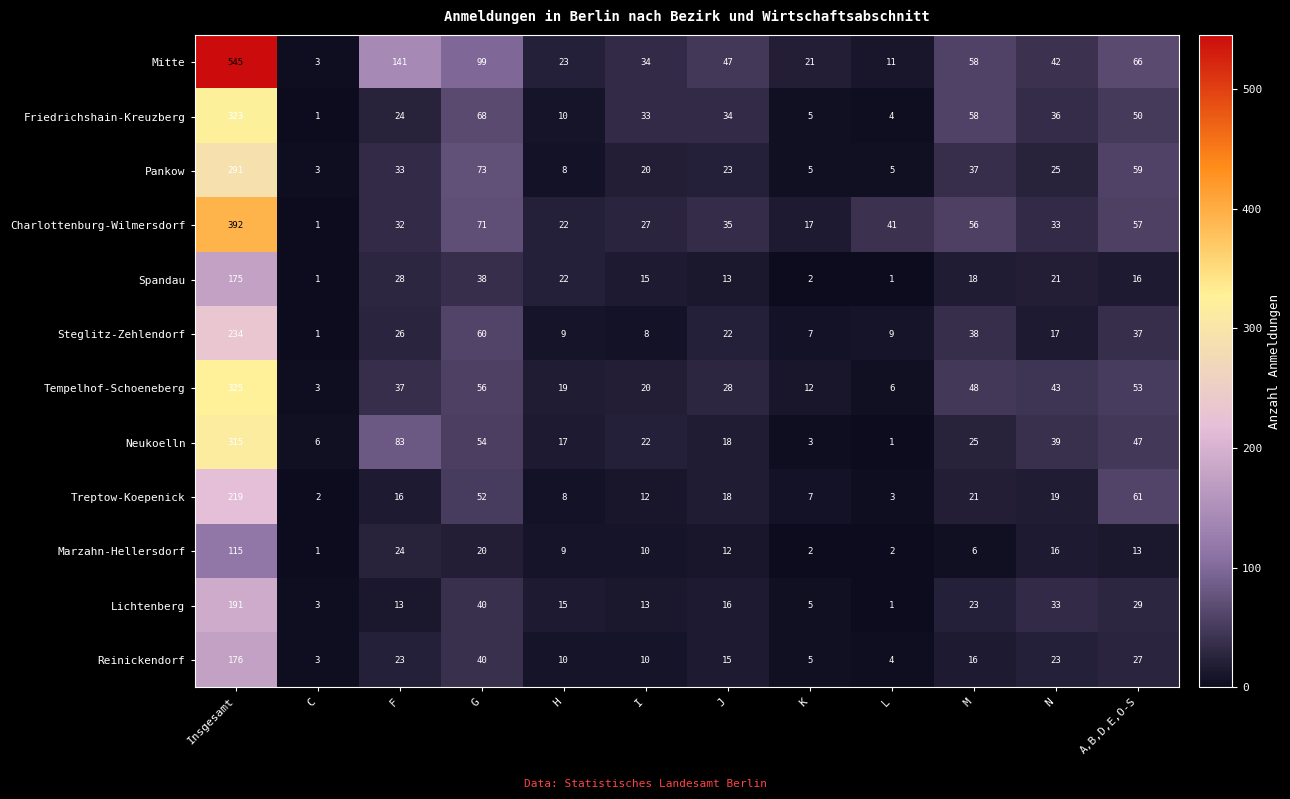

At which label does Steglitz-Zehlendorf reach its minimum?

C